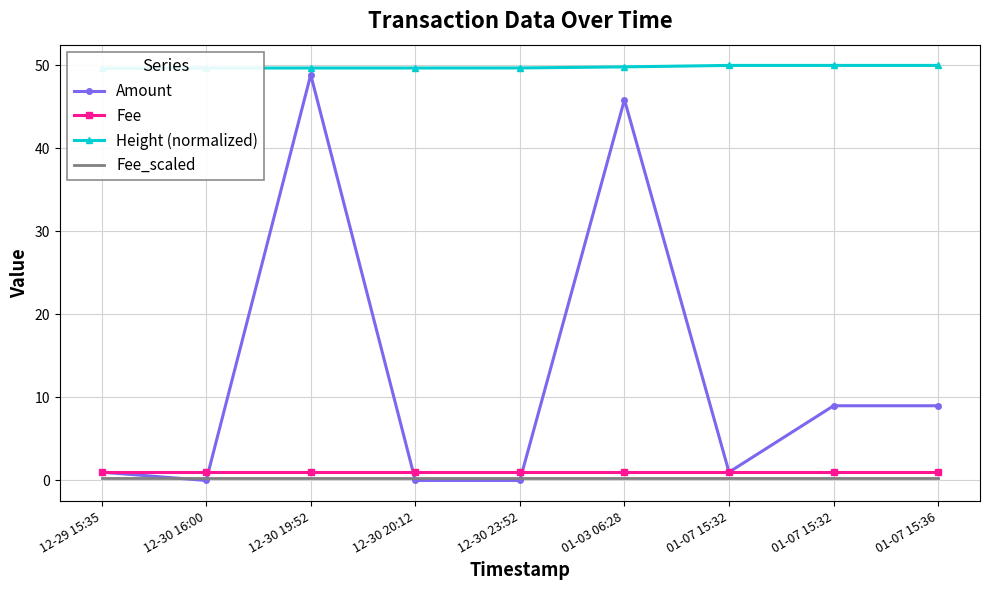

Reading left to right, list all the values displayed in this chart.

Amount: 1.0	0.0	48.9	0.0	0.0	45.9	1.0	9.0	9.0
Fee: 1.0	1.0	1.0	1.0	1.0	1.0	1.0	1.0	1.0
Height (normalized): 49.6	49.7	49.7	49.7	49.7	49.8	50.0	50.0	50.0
Fee_scaled: 0.3	0.3	0.3	0.3	0.3	0.3	0.3	0.3	0.3